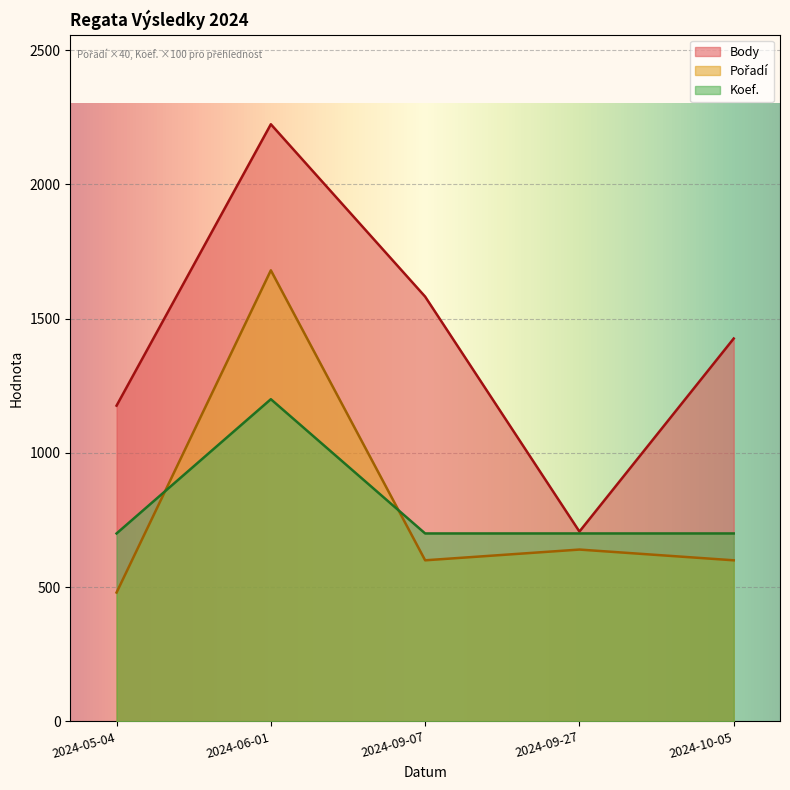

What is the spread (max minus min) of values at 2024-09-27?

67